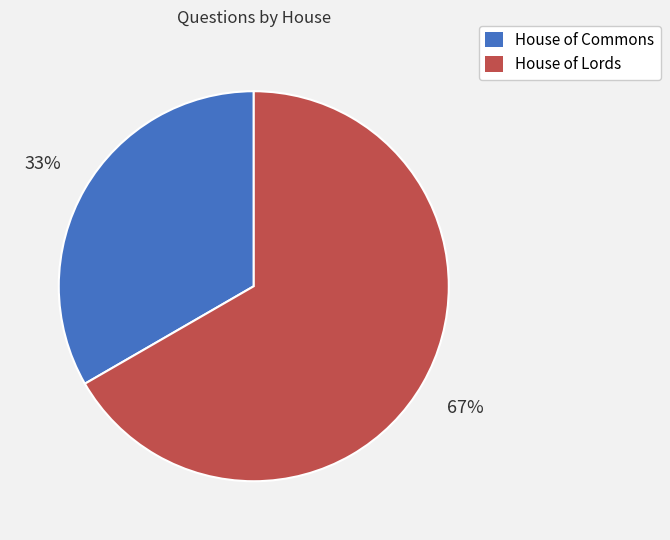

Count the number of slices in the pie.

2